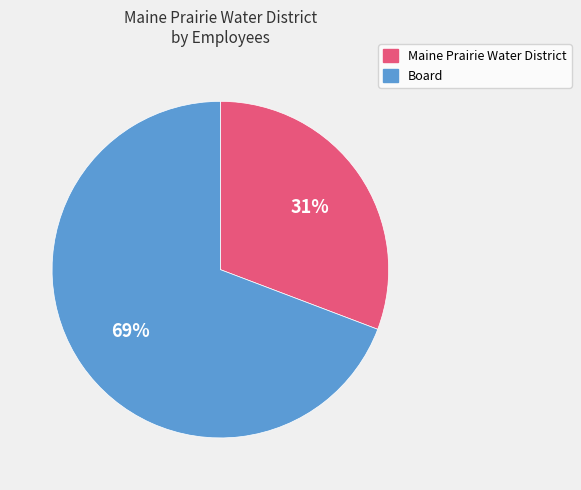

How many slices are in this pie chart?

2